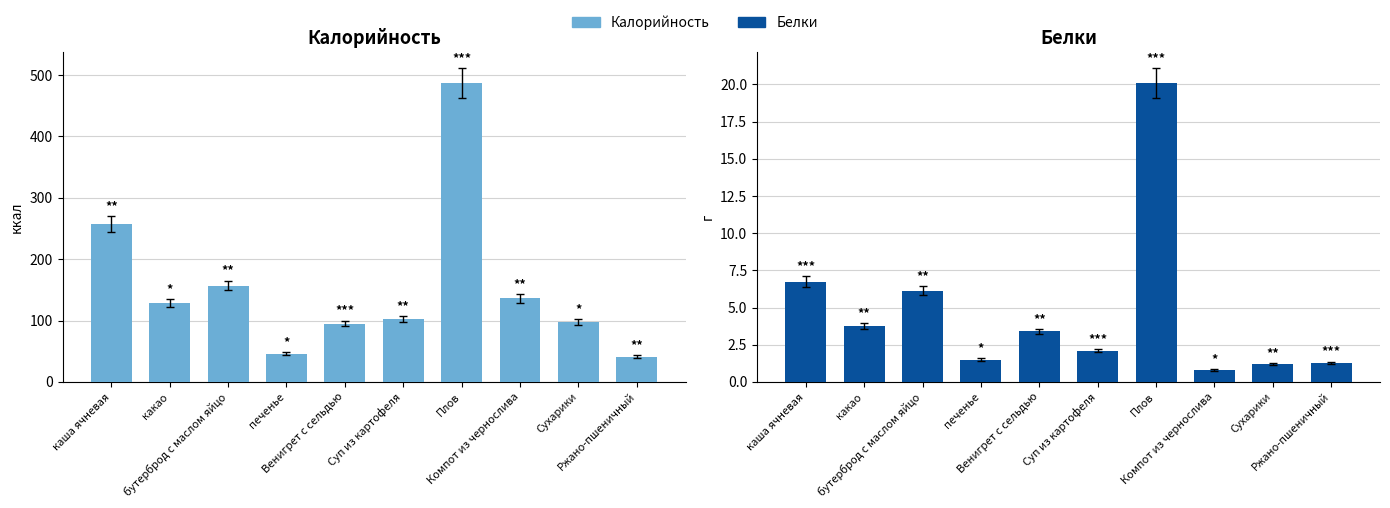

Where is Белки nearest to the value 10?

каша ячневая